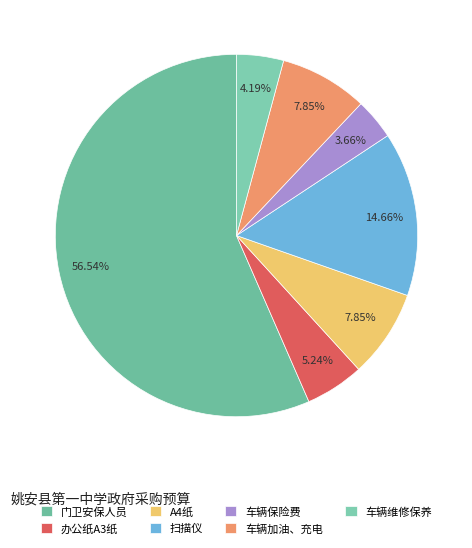

Is it true that 车辆加油、充电 is 20% of the pie?

False